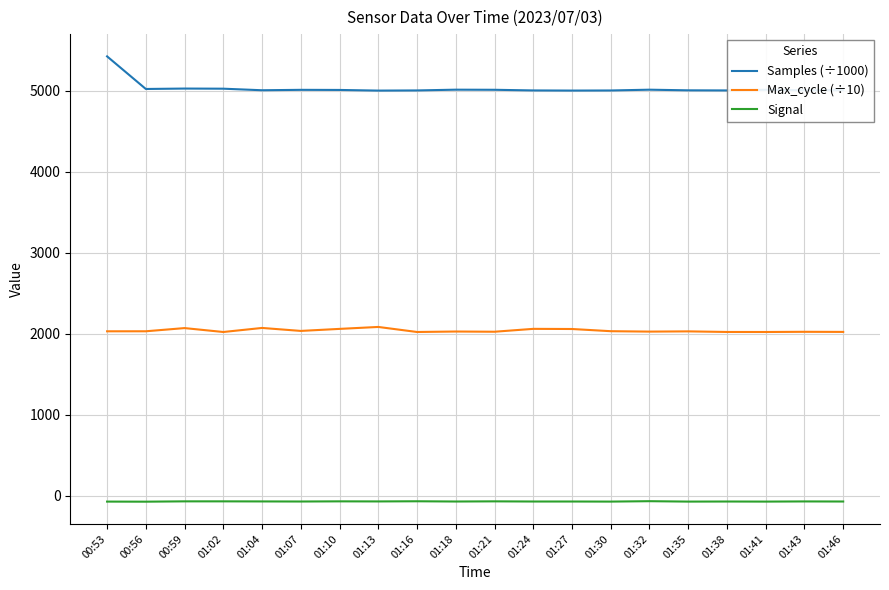

What is the spread (max minus min) of values at 01:41?

5084.7